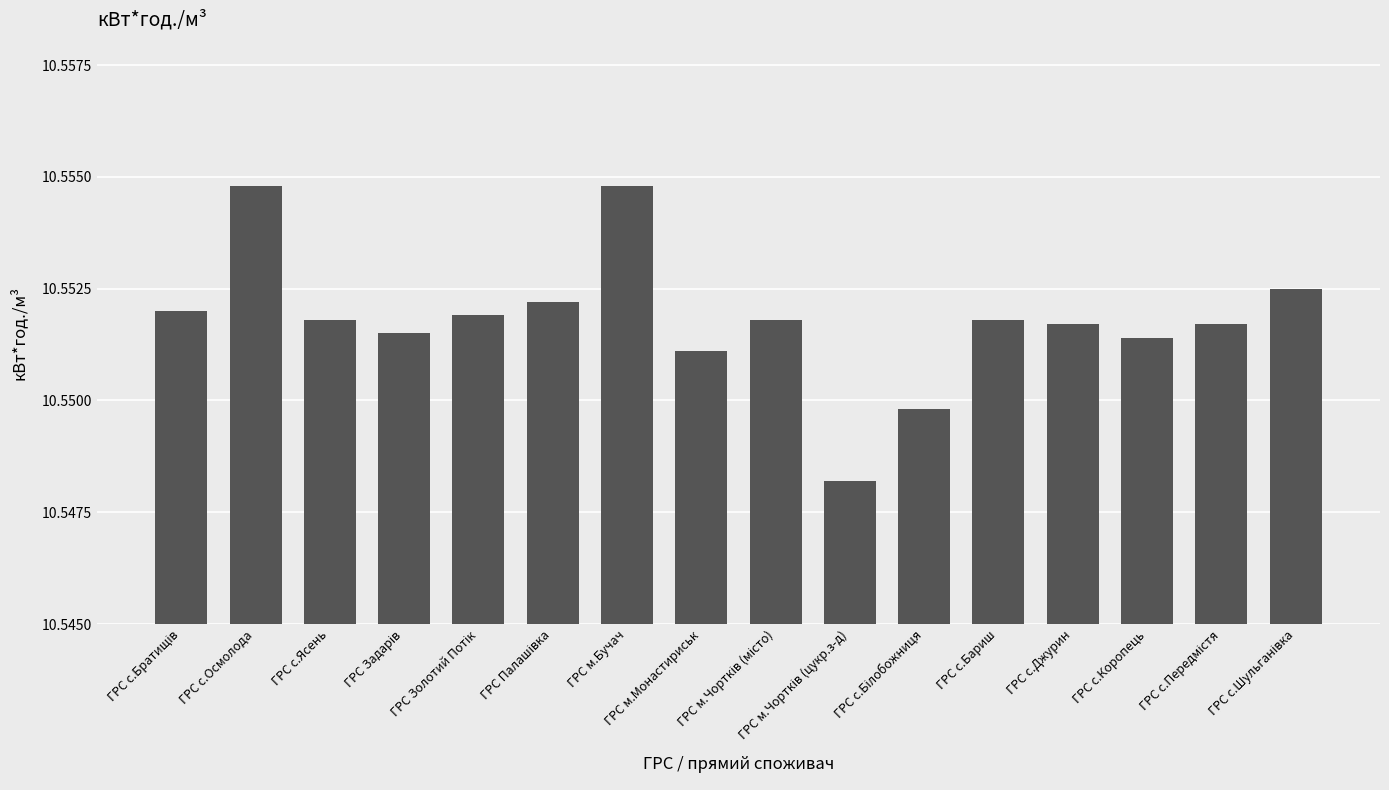

Does the chart contain stacked bars?

No